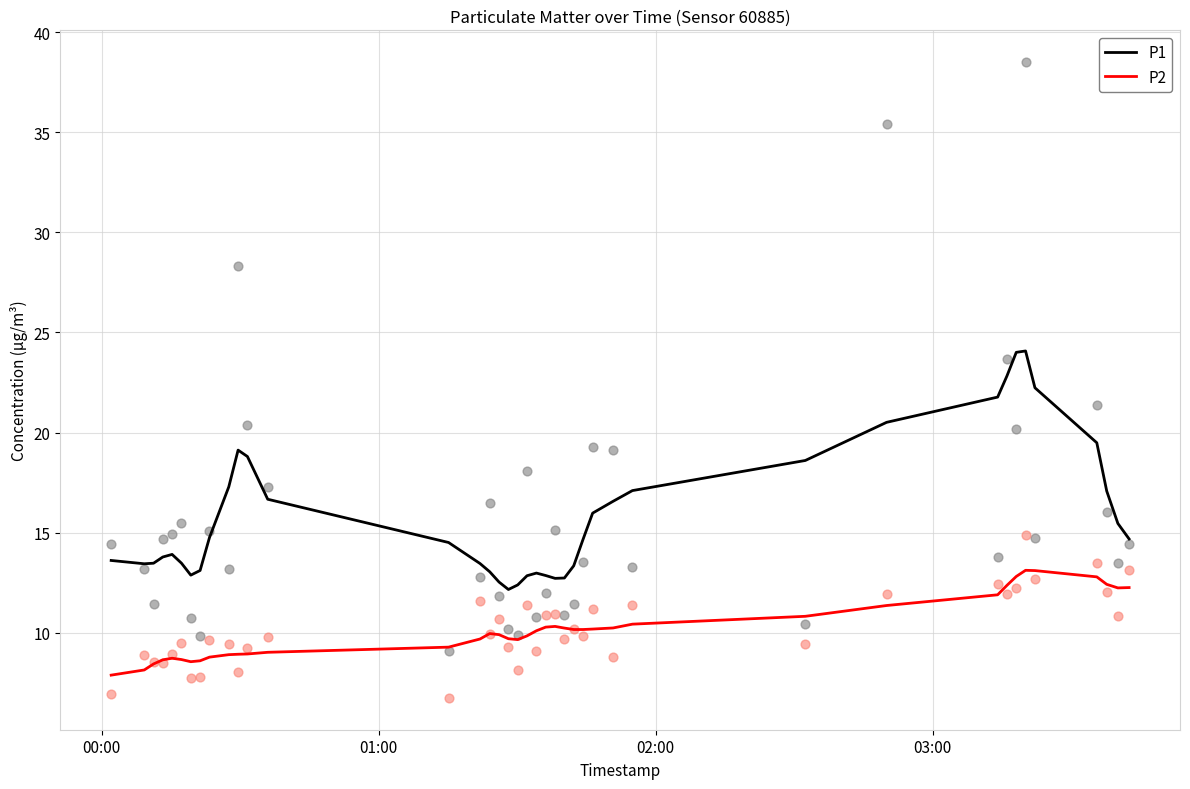

Which series reaches the maximum Y coordinate?

P1